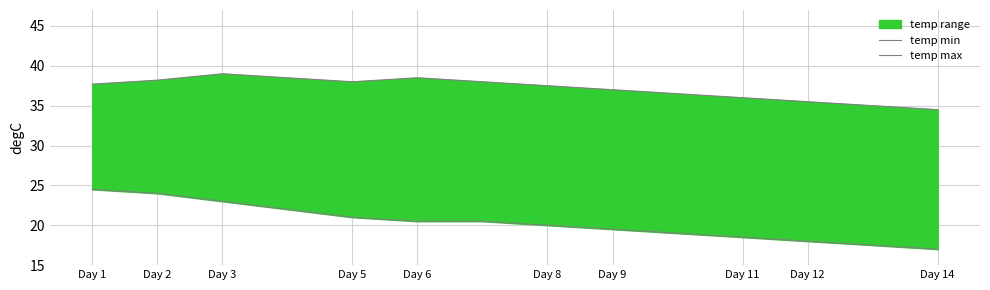

At which category is the sum across all series the highest?

Day 1